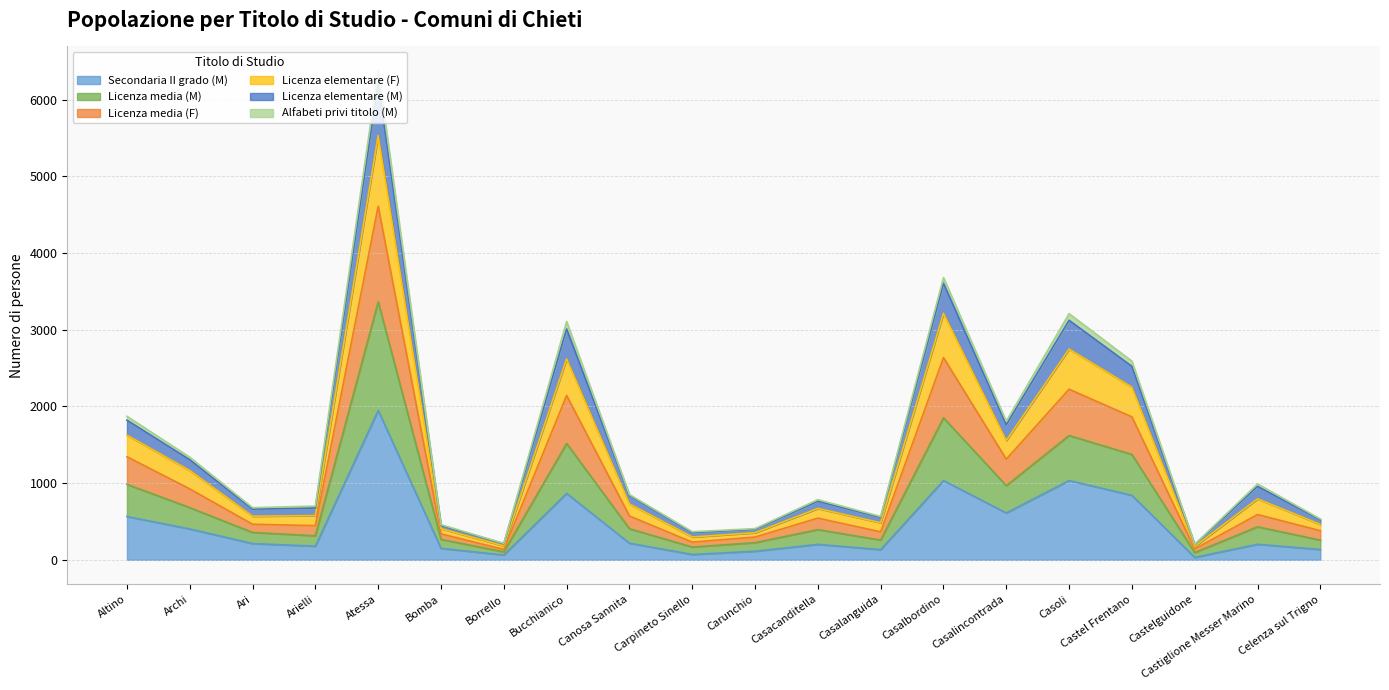

At which category is the sum across all series the highest?

Atessa